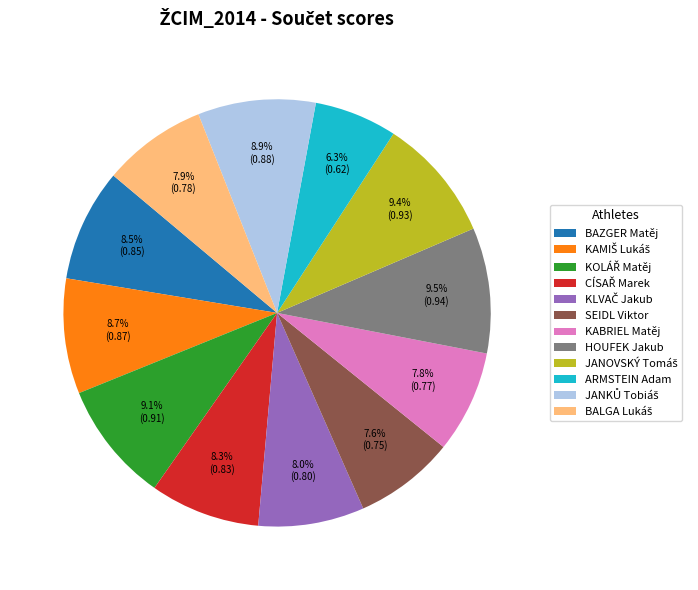

Does any single category account for the majority?

No